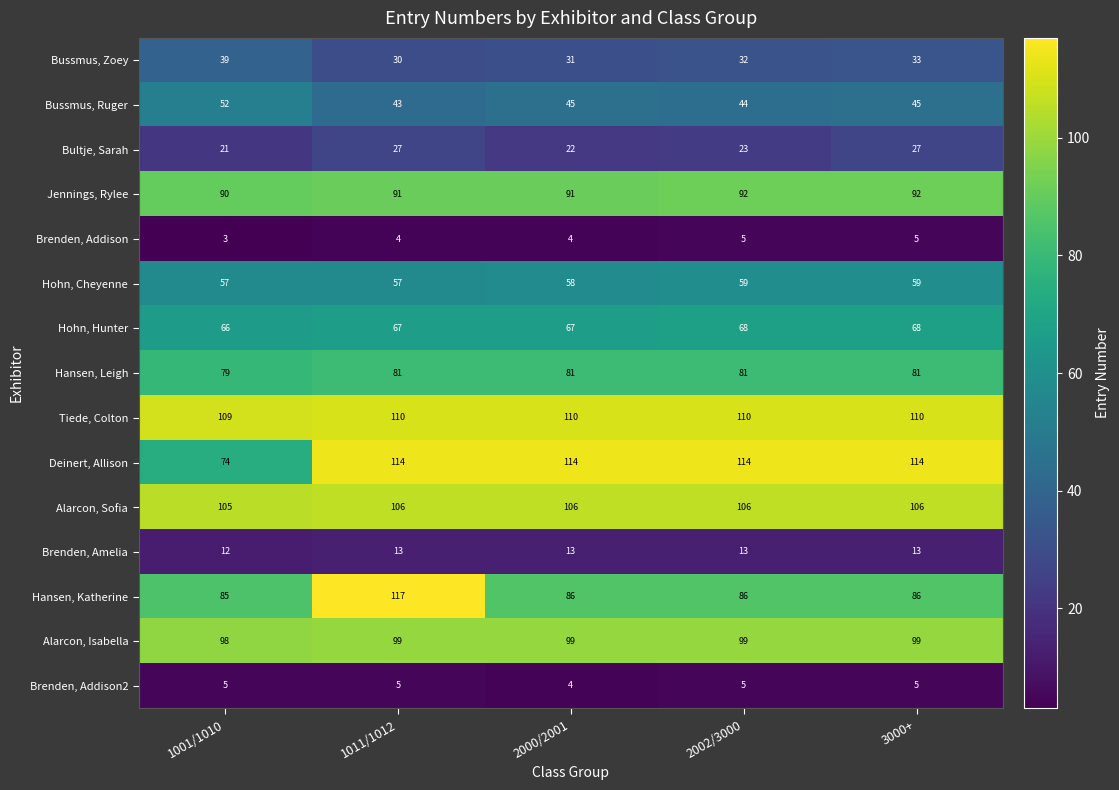

Read the Hohn, Hunter value at 1011/1012.

67